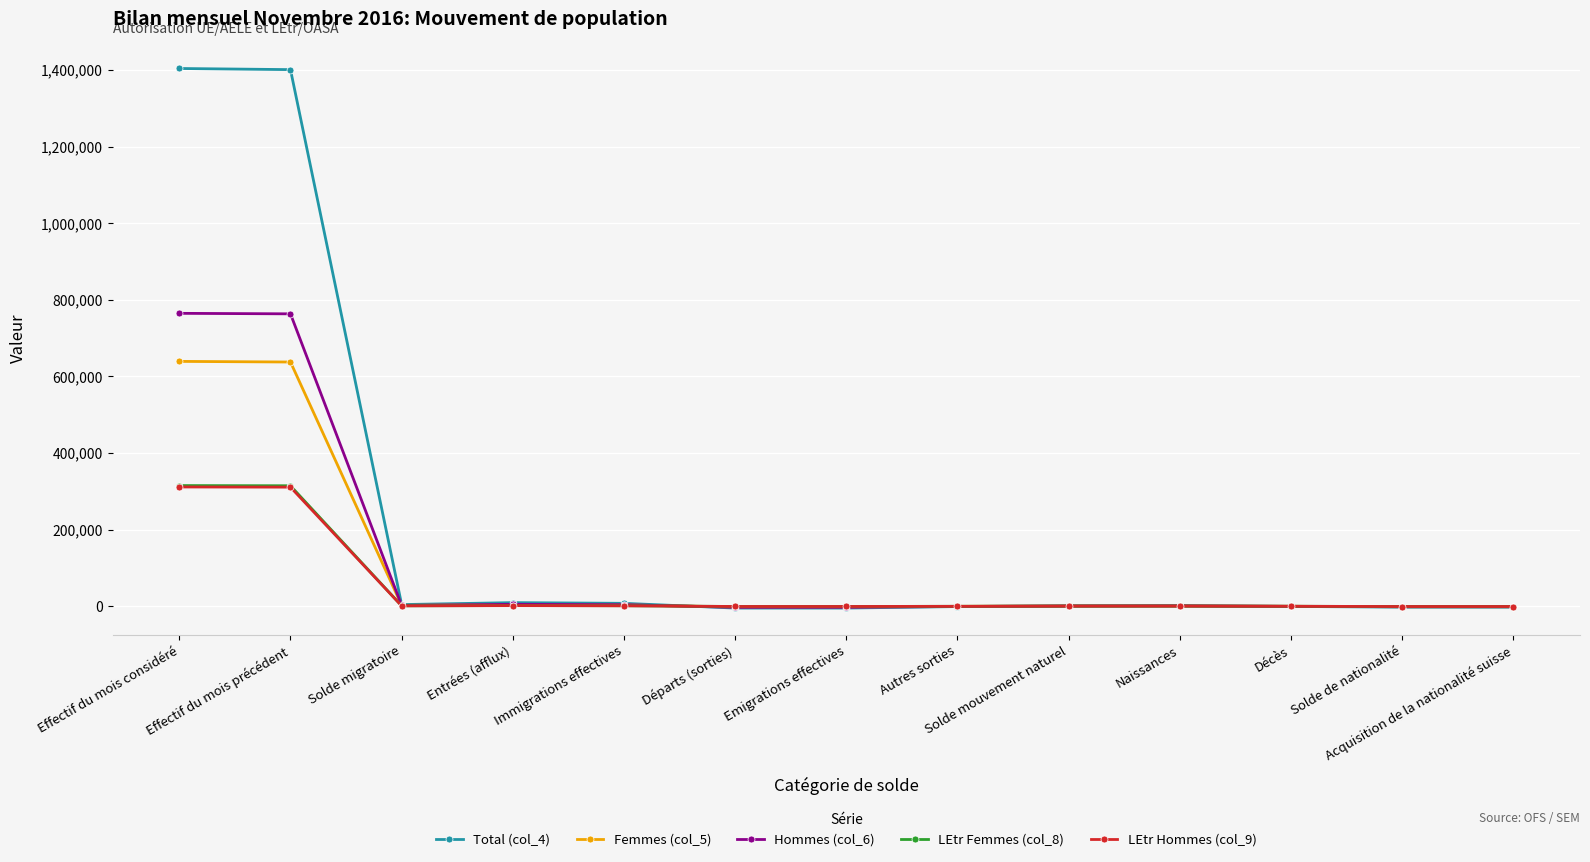

What is the label of the 11th point from the left?

Décès